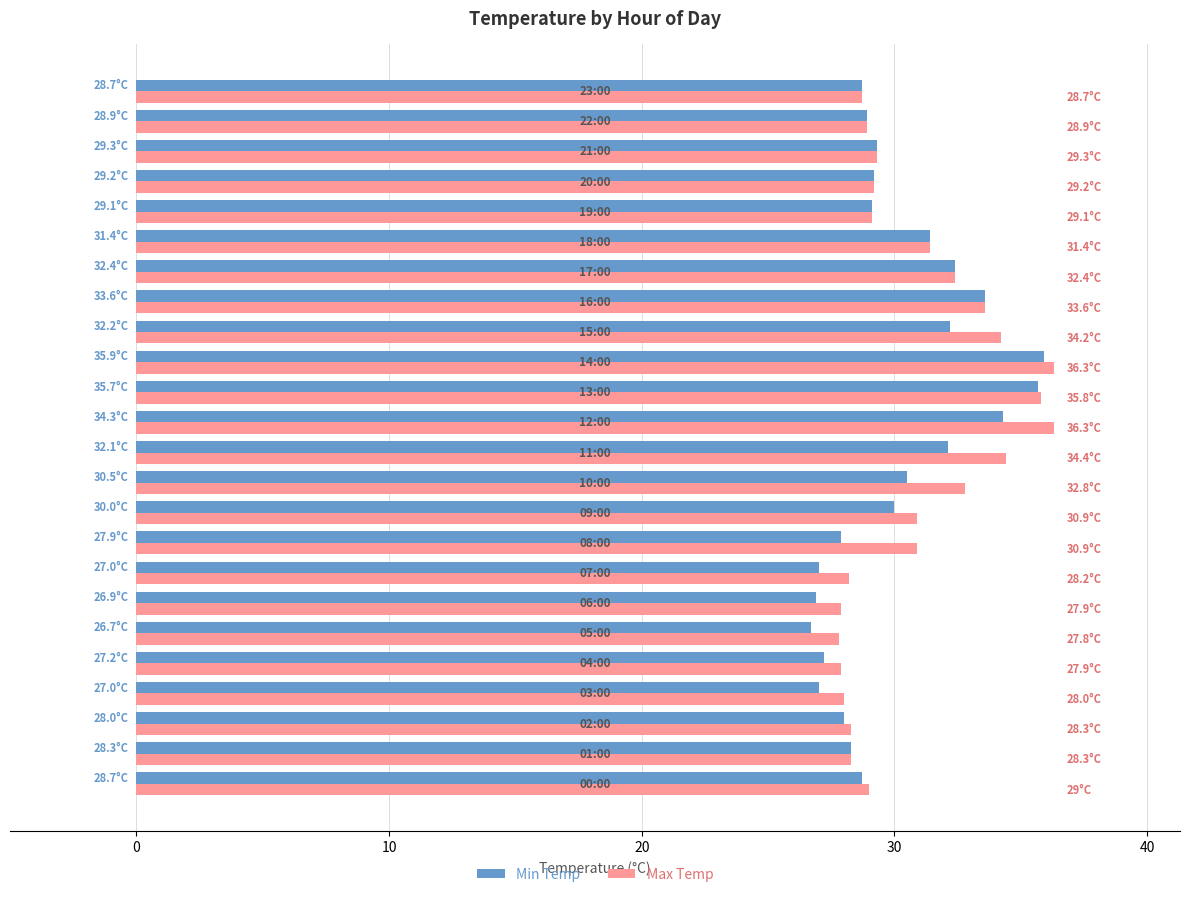

What is the maximum value for Max Temp?

36.3